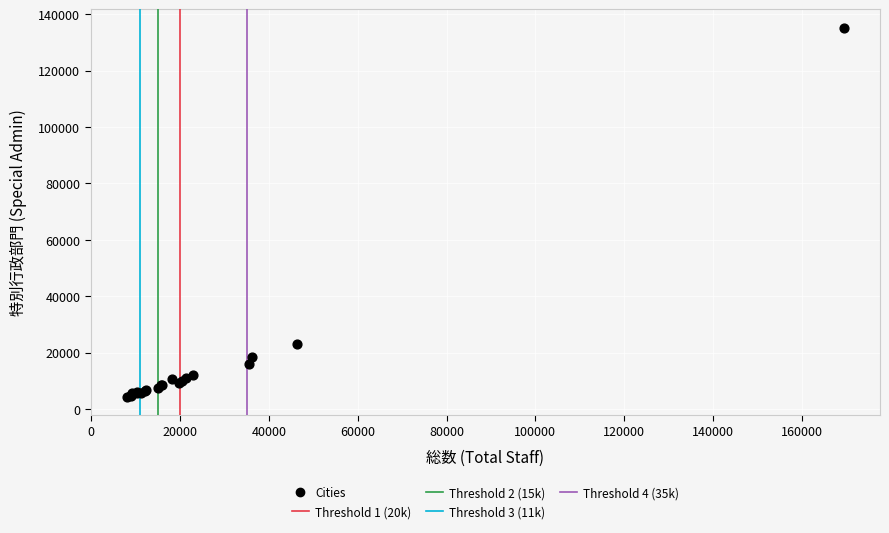

What Y value in the scatter plot is closest to 69780?

23001